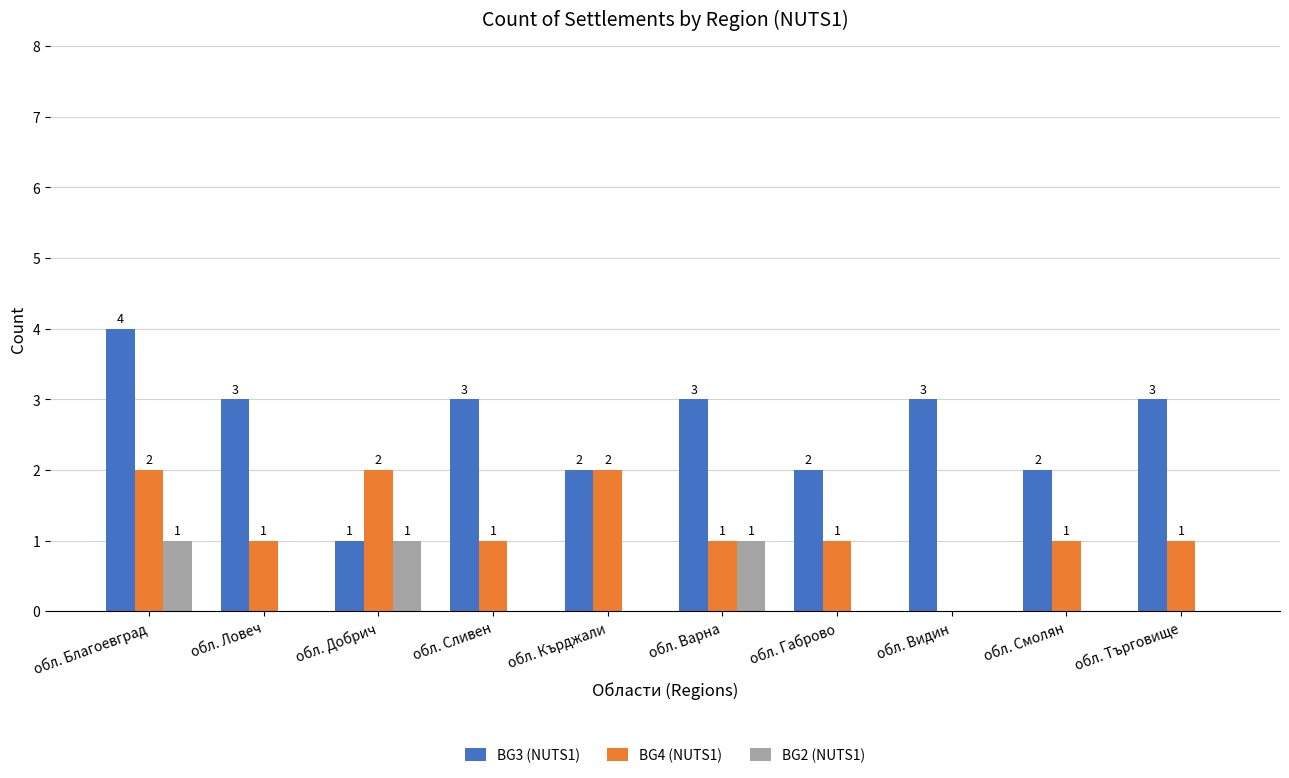

Count the BG2 (NUTS1) values in the range 0 to 1.

10